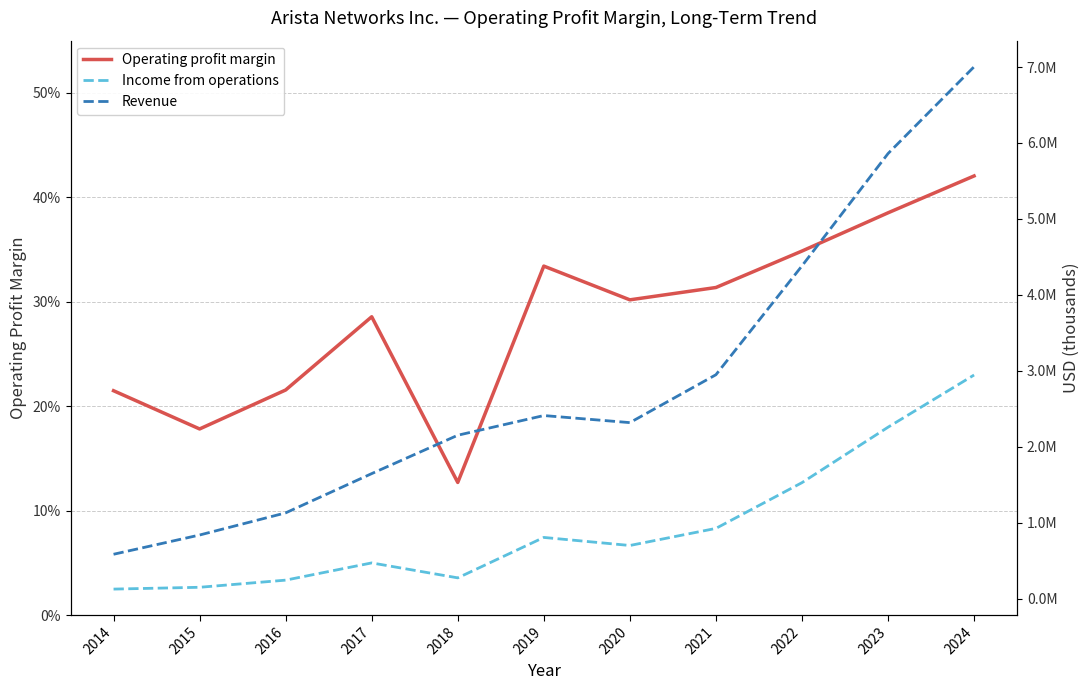

The value of Revenue at 2022 is 1578000.9. True or false?

False